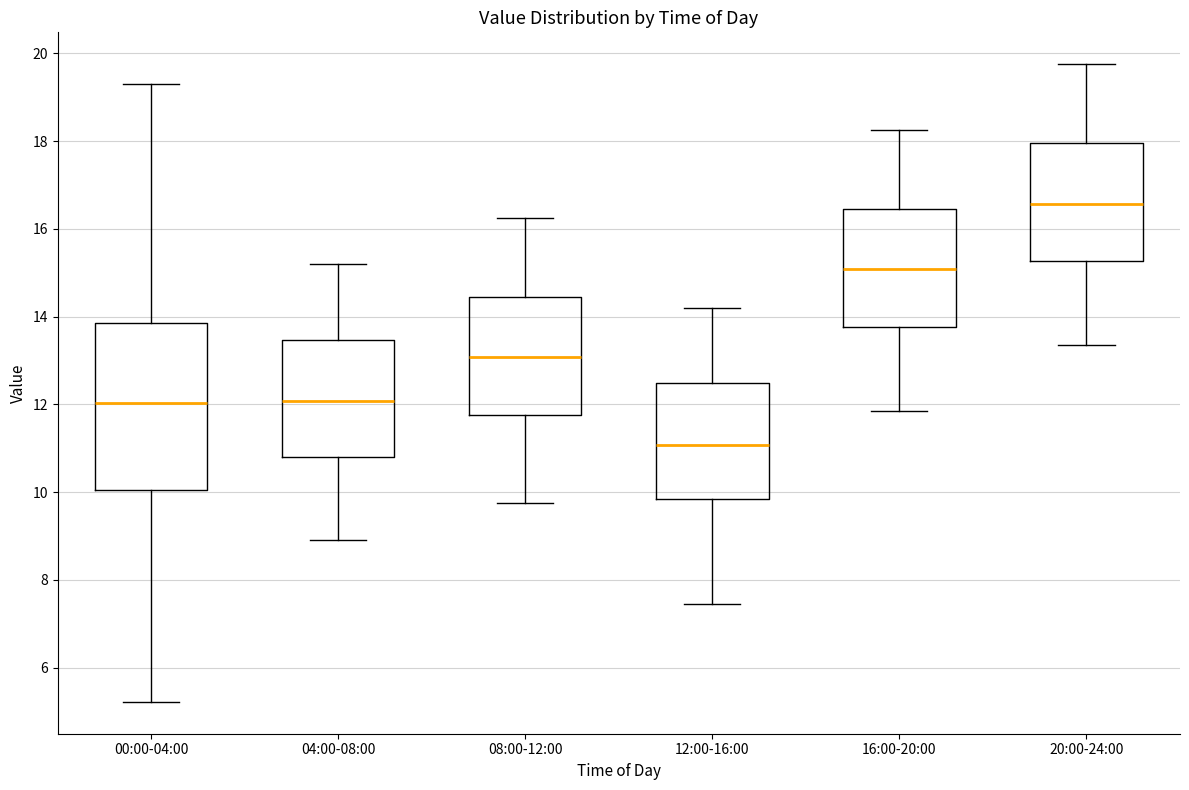

Reading left to right, read every box against the y-axis: the position of its median line, the range the box covers, and the ends of its whiskers. The values are not printed on the chart, so give them approximately, as read against the axis.

00:00-04:00: median 12.0, box 10.0 to 13.8, whiskers 5.2 to 19.4
04:00-08:00: median 12.0, box 10.8 to 13.4, whiskers 9.0 to 15.2
08:00-12:00: median 13.0, box 11.8 to 14.4, whiskers 9.8 to 16.2
12:00-16:00: median 11.0, box 9.8 to 12.4, whiskers 7.4 to 14.2
16:00-20:00: median 15.0, box 13.8 to 16.4, whiskers 11.8 to 18.2
20:00-24:00: median 16.6, box 15.2 to 18.0, whiskers 13.4 to 19.8